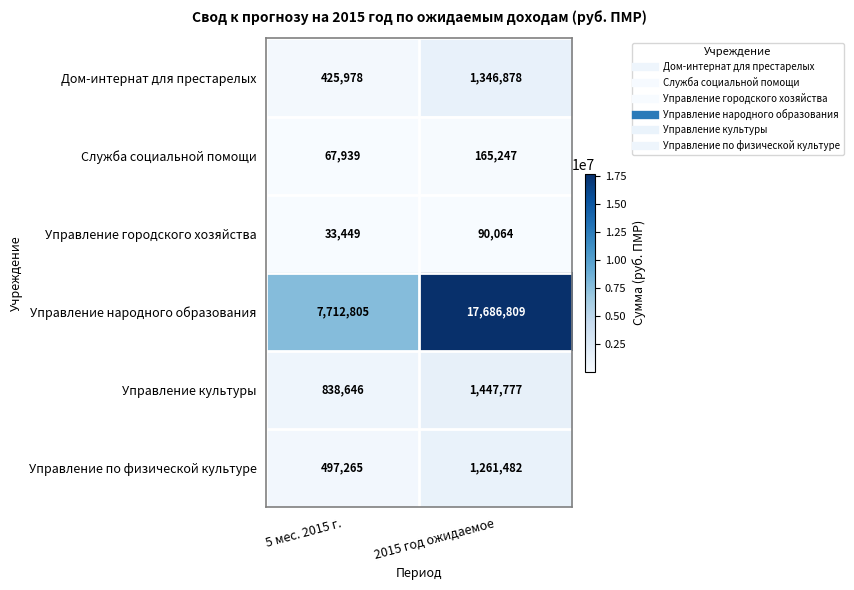

What is the total value across all series at 2015 год ожидаемое?

21998257